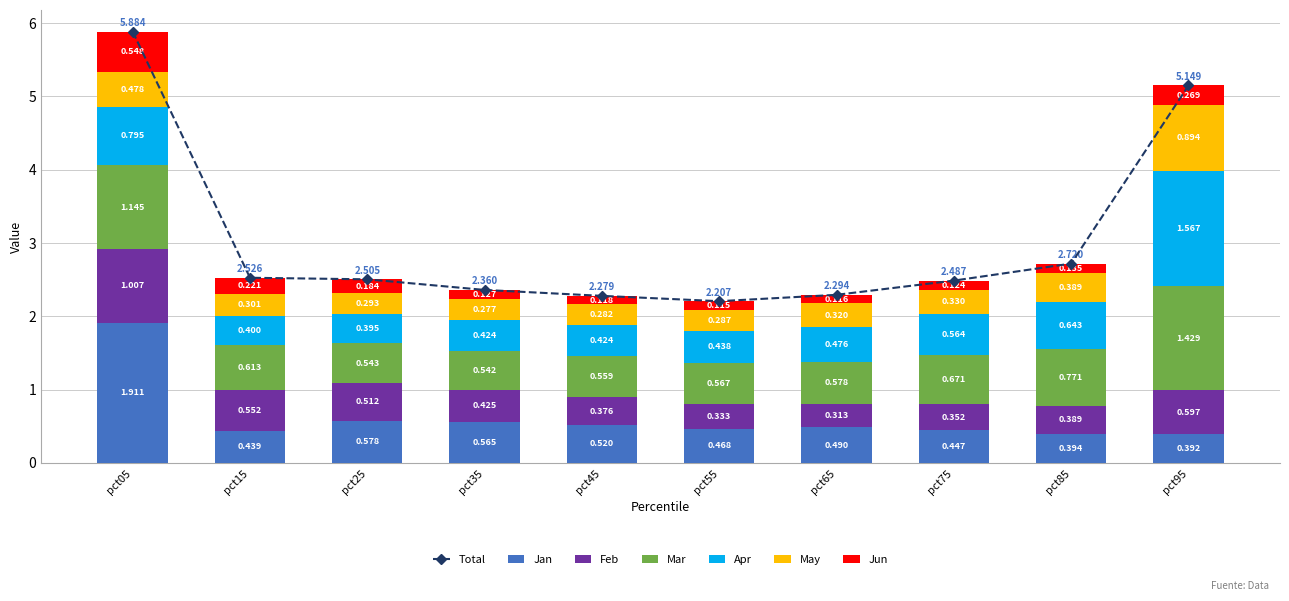

Reading left to right, extract all data points from this chart.

Jan: pct05=1.9	pct15=0.4	pct25=0.6	pct35=0.6	pct45=0.5	pct55=0.5	pct65=0.5	pct75=0.4	pct85=0.4	pct95=0.4
Feb: pct05=1.0	pct15=0.6	pct25=0.5	pct35=0.4	pct45=0.4	pct55=0.3	pct65=0.3	pct75=0.4	pct85=0.4	pct95=0.6
Mar: pct05=1.1	pct15=0.6	pct25=0.5	pct35=0.5	pct45=0.6	pct55=0.6	pct65=0.6	pct75=0.7	pct85=0.8	pct95=1.4
Apr: pct05=0.8	pct15=0.4	pct25=0.4	pct35=0.4	pct45=0.4	pct55=0.4	pct65=0.5	pct75=0.6	pct85=0.6	pct95=1.6
May: pct05=0.5	pct15=0.3	pct25=0.3	pct35=0.3	pct45=0.3	pct55=0.3	pct65=0.3	pct75=0.3	pct85=0.4	pct95=0.9
Jun: pct05=0.5	pct15=0.2	pct25=0.2	pct35=0.1	pct45=0.1	pct55=0.1	pct65=0.1	pct75=0.1	pct85=0.1	pct95=0.3